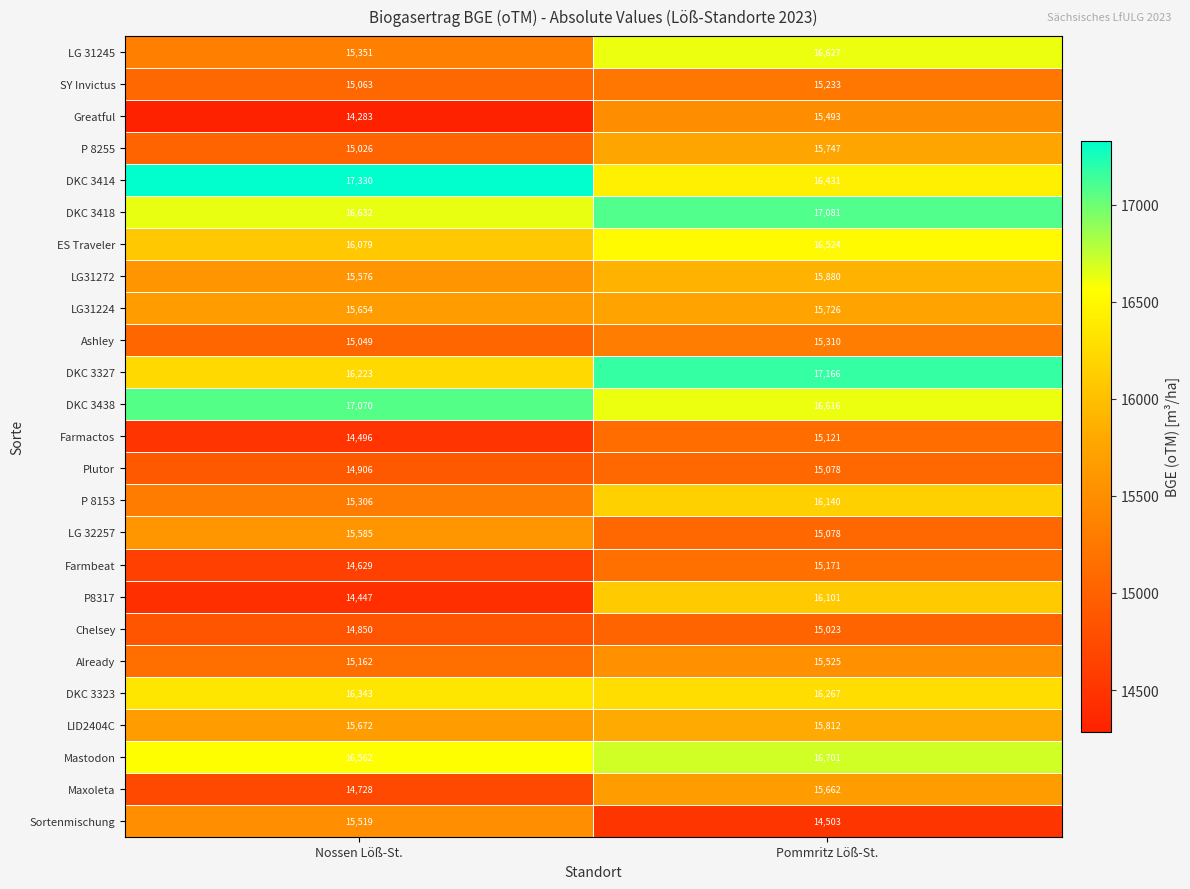

At which category is the sum across all series the highest?

Pommritz Löß-St.